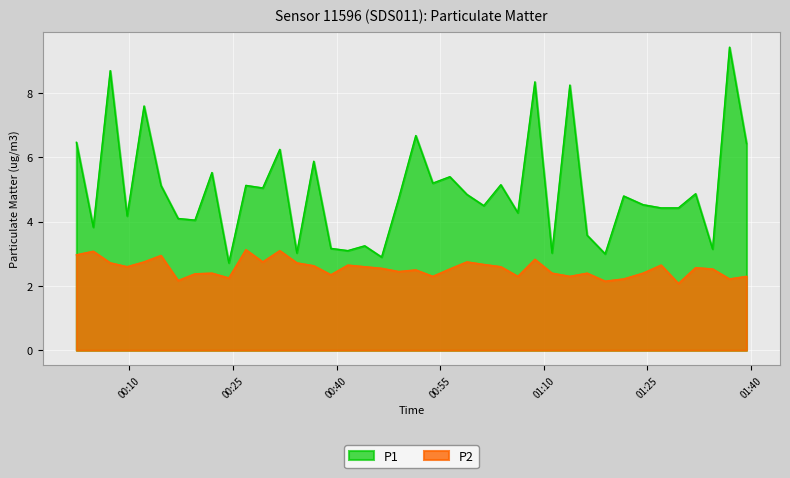

What is the difference between the maximum and minimum values in the P1 series?

6.7